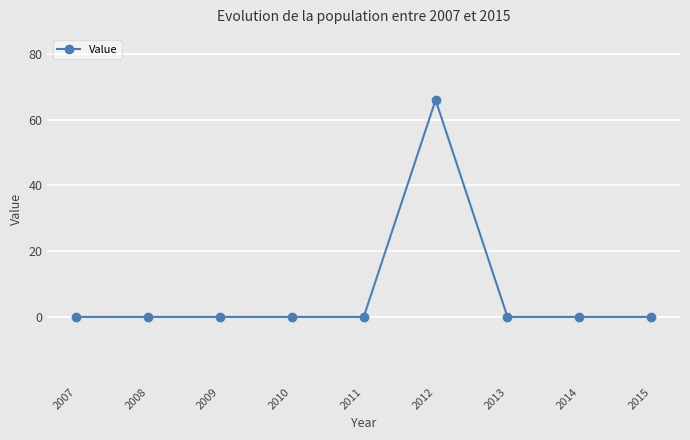

The value at 2009 is 0. True or false?

True